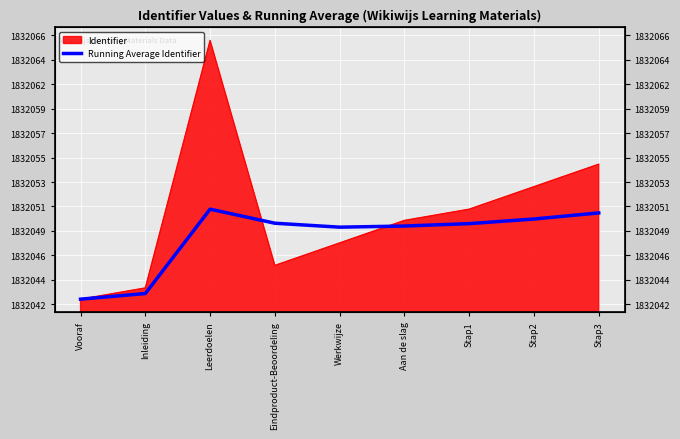

The value at Aan de slag is 1832049.5. True or false?

True